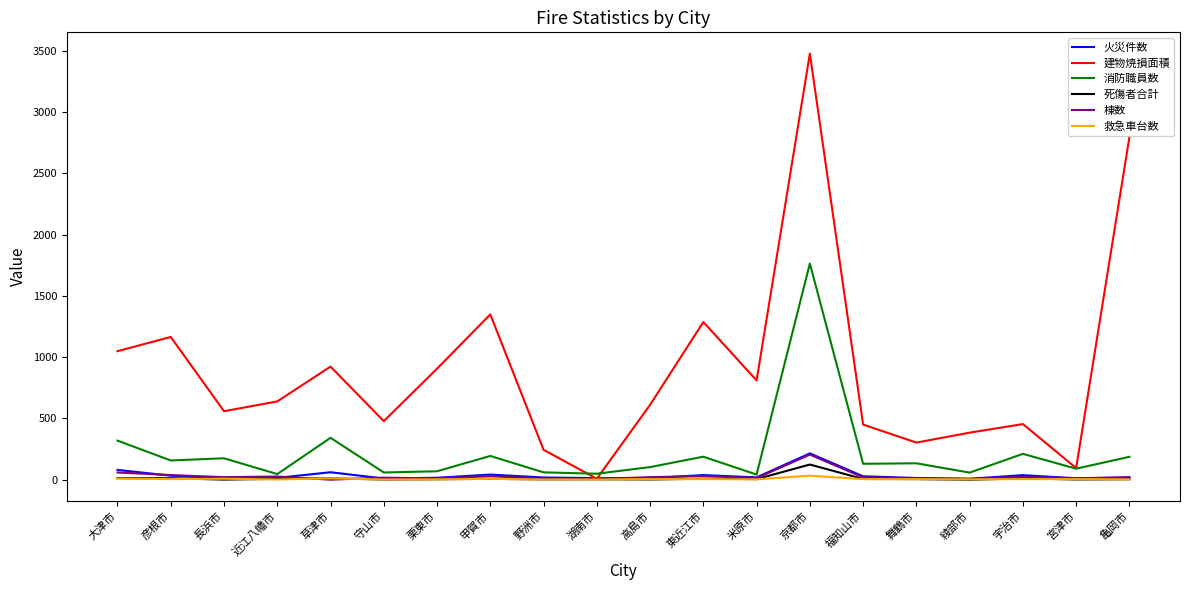

The value of 消防職員数 at 高島市 is 103. True or false?

True